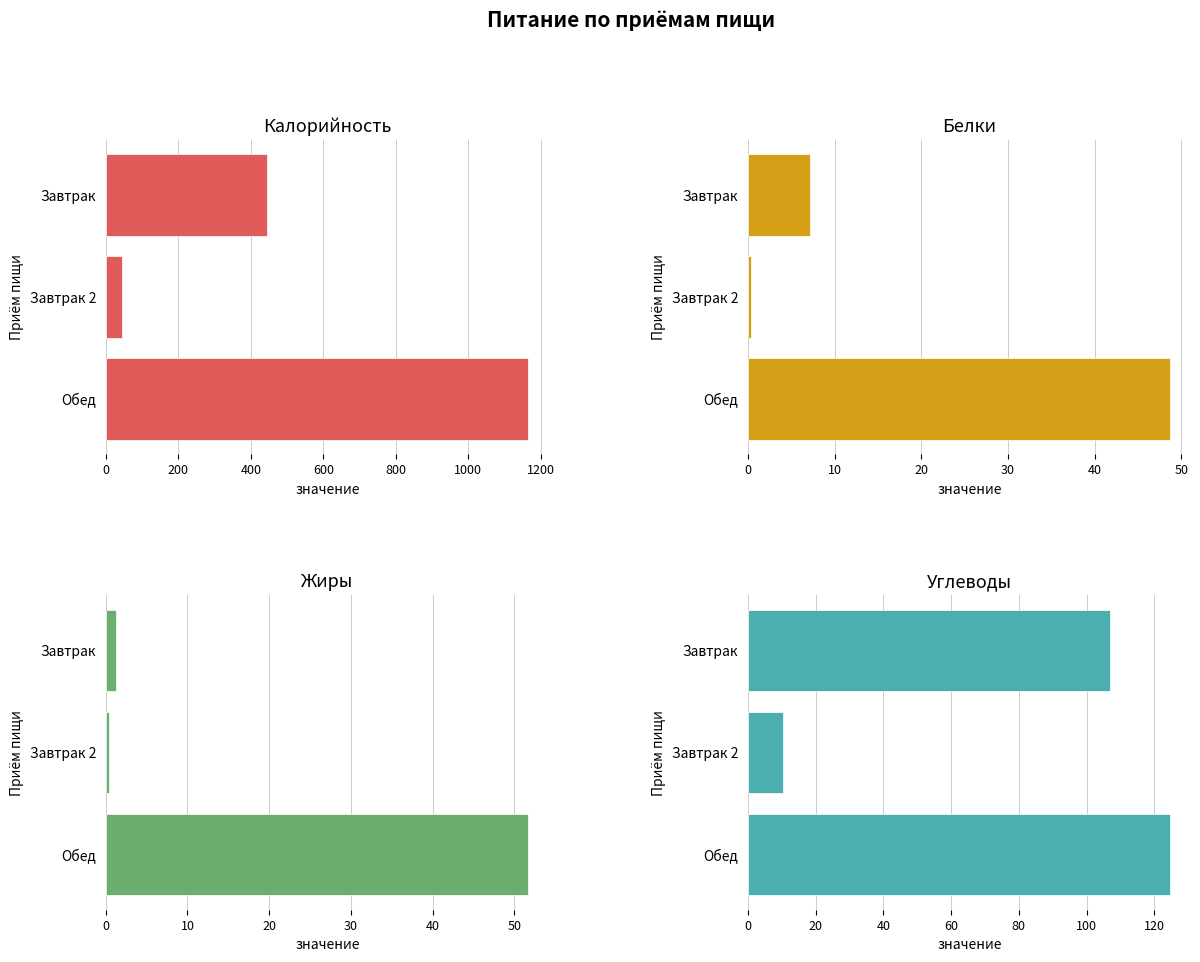

What is the average value of the Калорийность series?

550.7